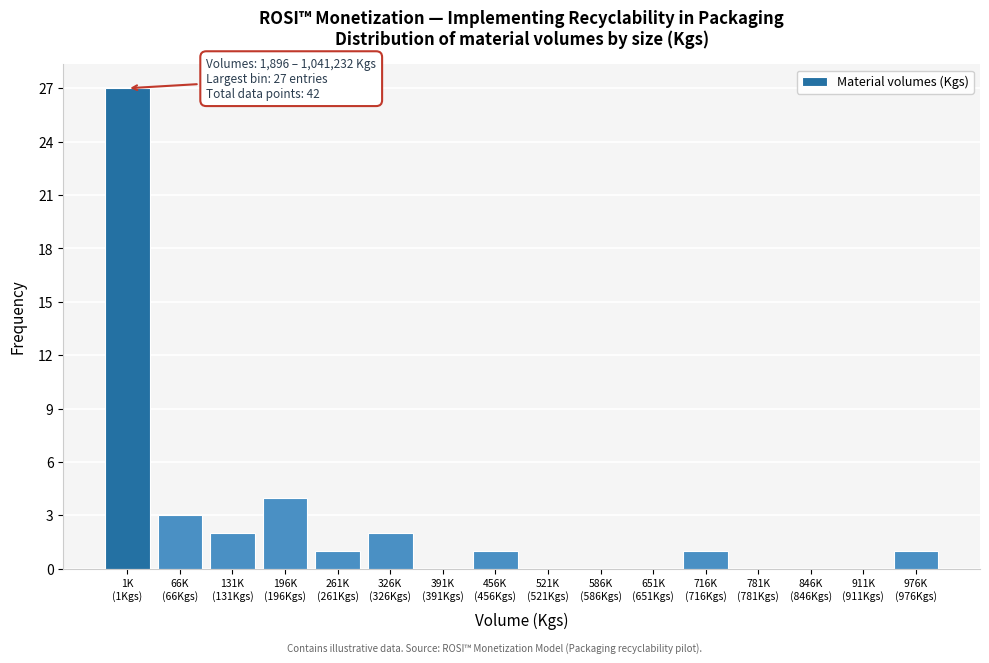

What is the greatest value displayed?

27